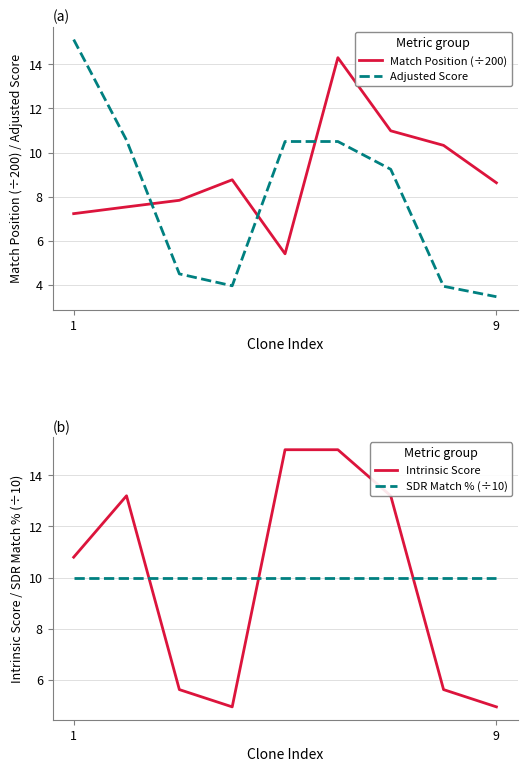

How many values in the Adjusted Score series exceed 9?

5